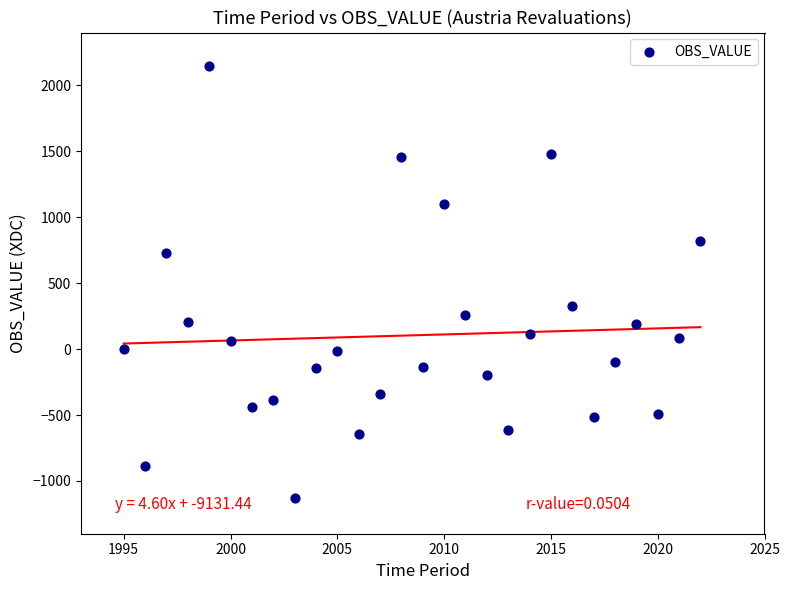

What is the range of X values (max minus min)?

27